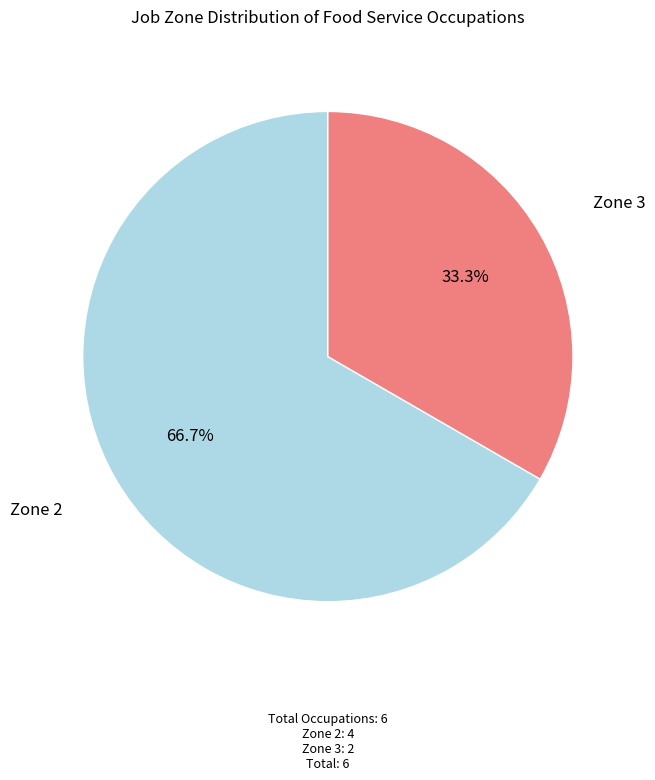

To the nearest percent, what is the average slice percentage?

50%